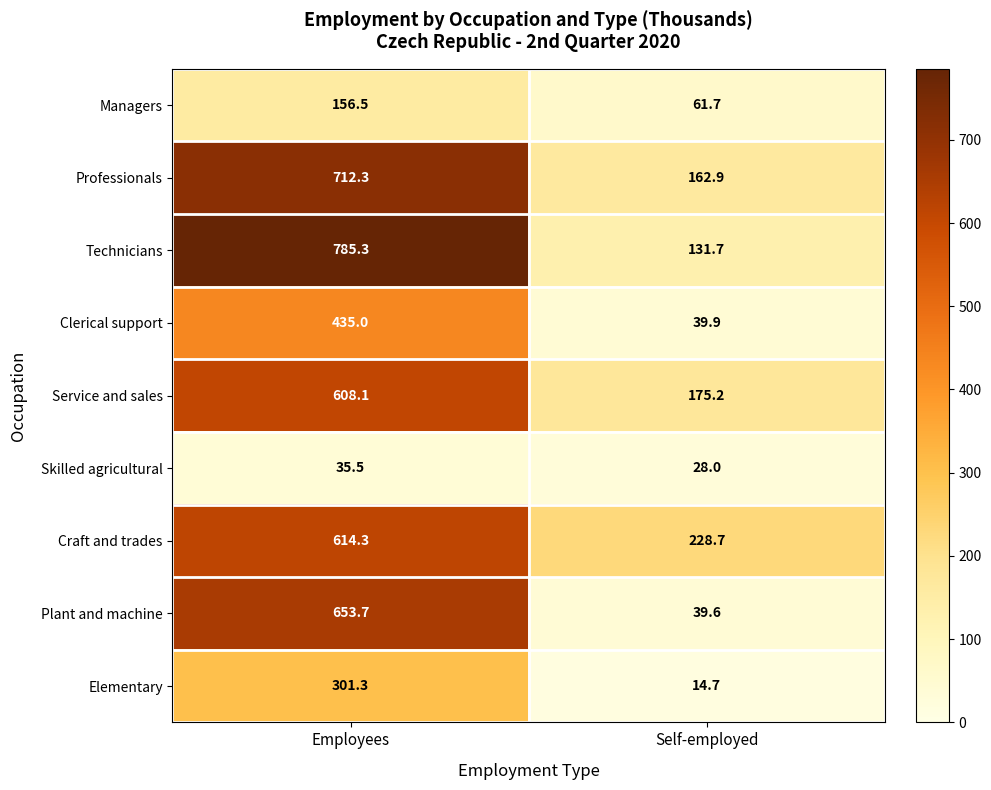

What is the average value of the Professionals series?

437.6